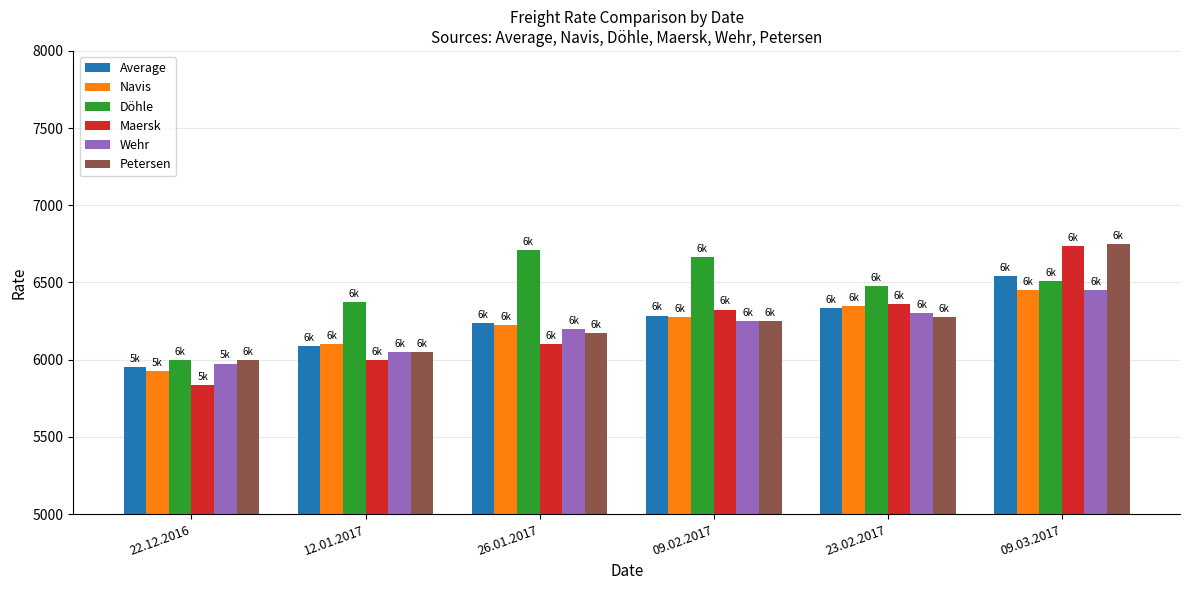

The Wehr series shows 2945 at 22.12.2016. True or false?

False